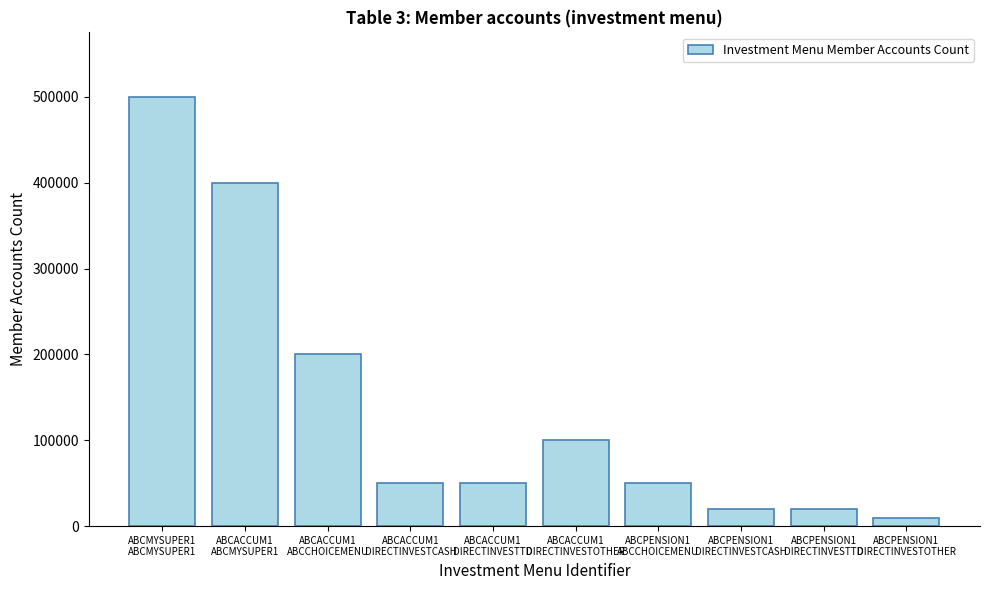

What is the difference between the maximum and minimum values?

490000